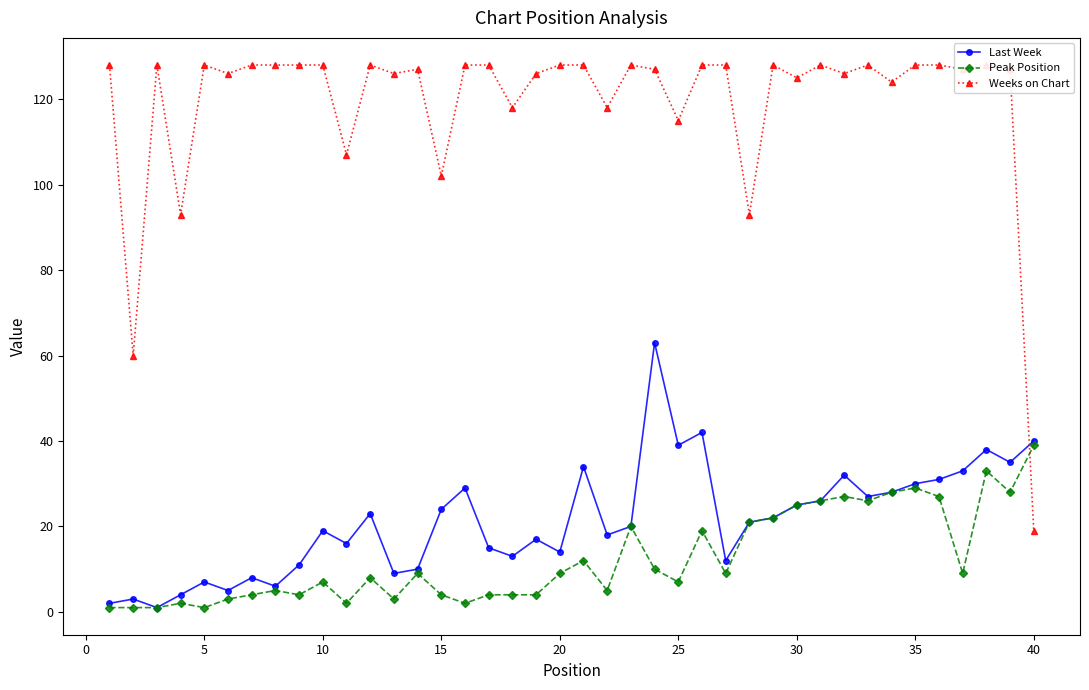

What is the maximum value for Peak Position?

39